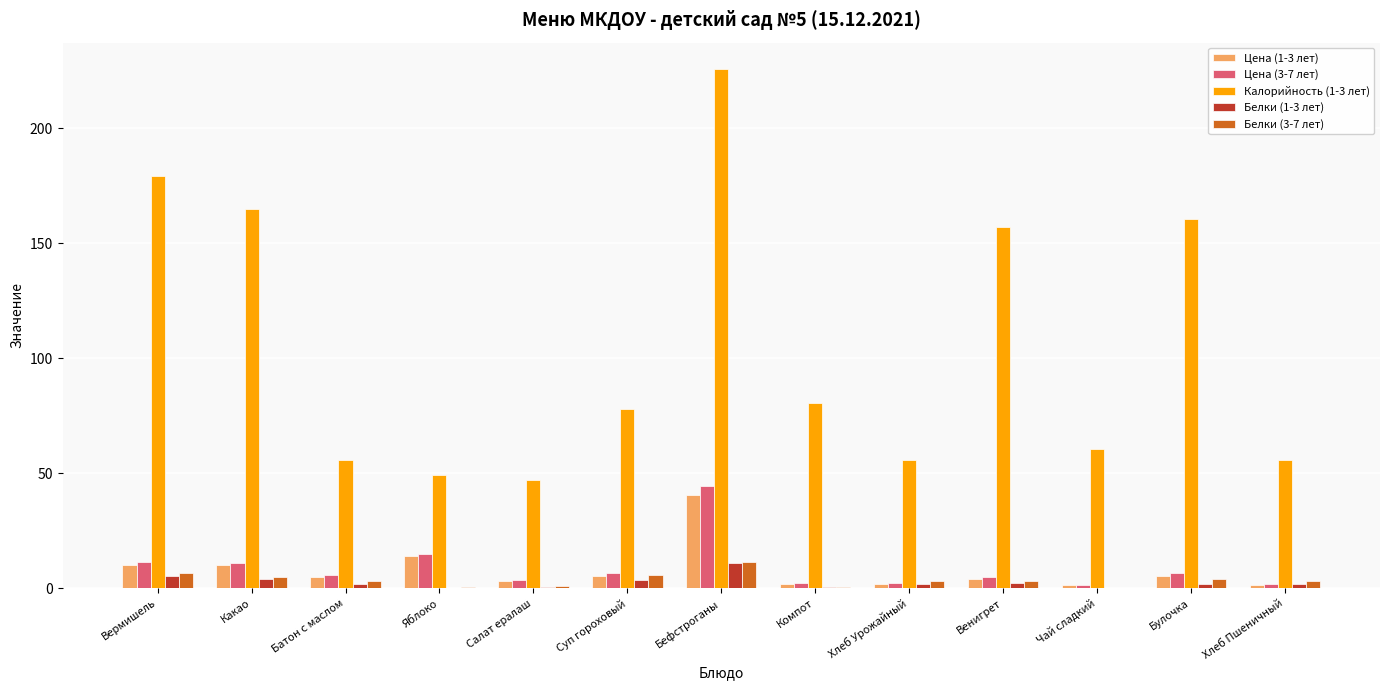

Count the number of categories in the chart.

13